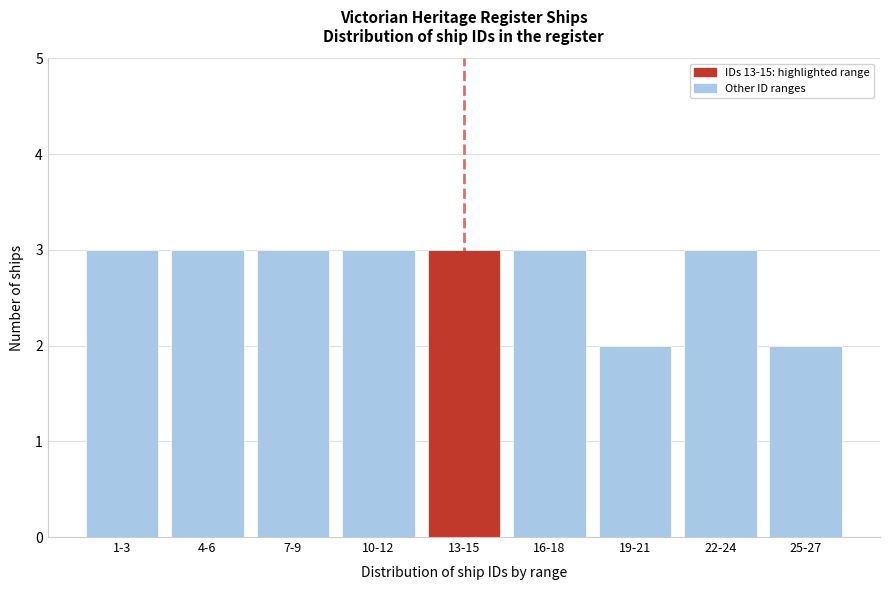

Reading right to left, transcribe all the data shown in this chart.

2	3	2	3	3	3	3	3	3